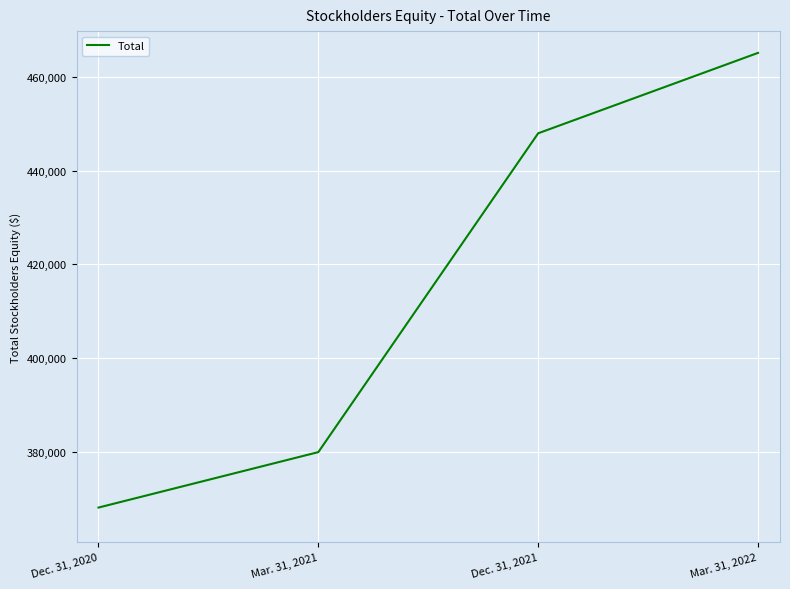

Does the chart have visible grid lines?

Yes